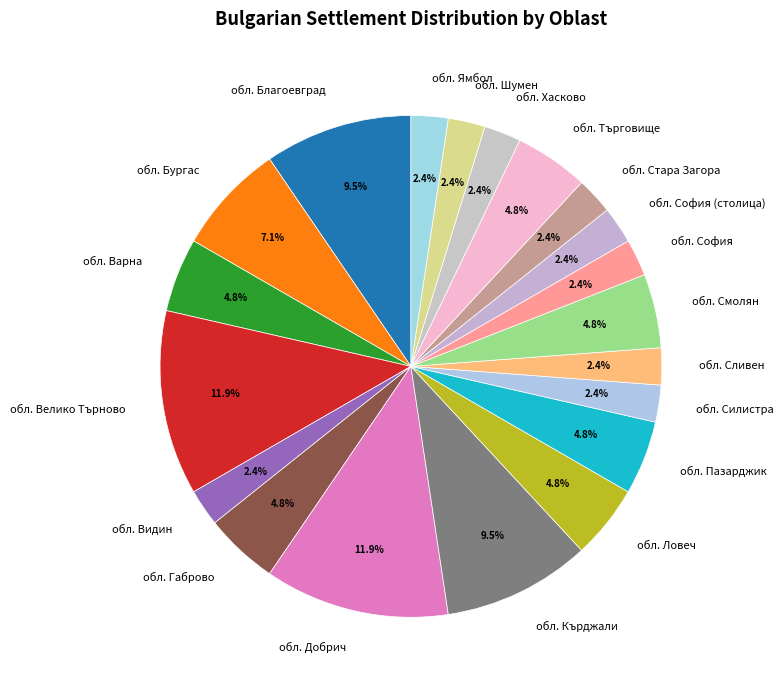

To the nearest percent, what is the combined percentage of обл. Смолян and обл. Хасково?

7%